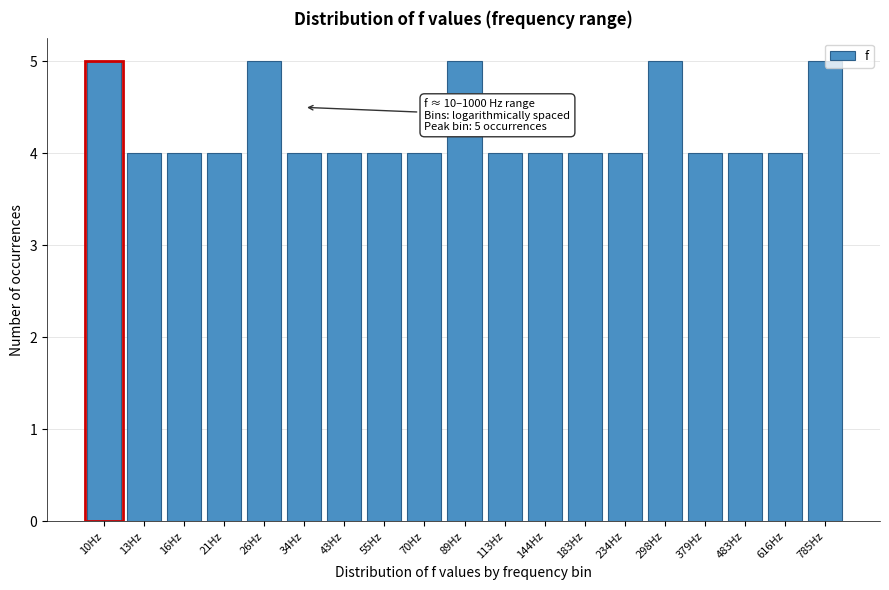

Between 10Hz and 616Hz, which is larger?

10Hz